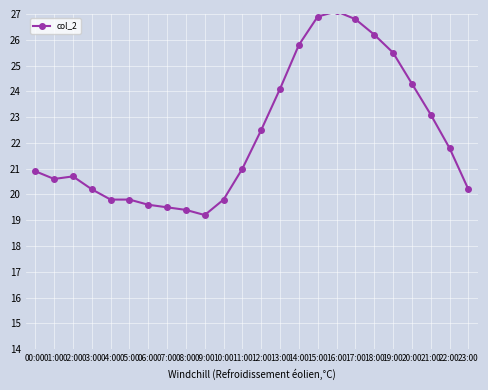

At which label is the value closest to 23?

21:00